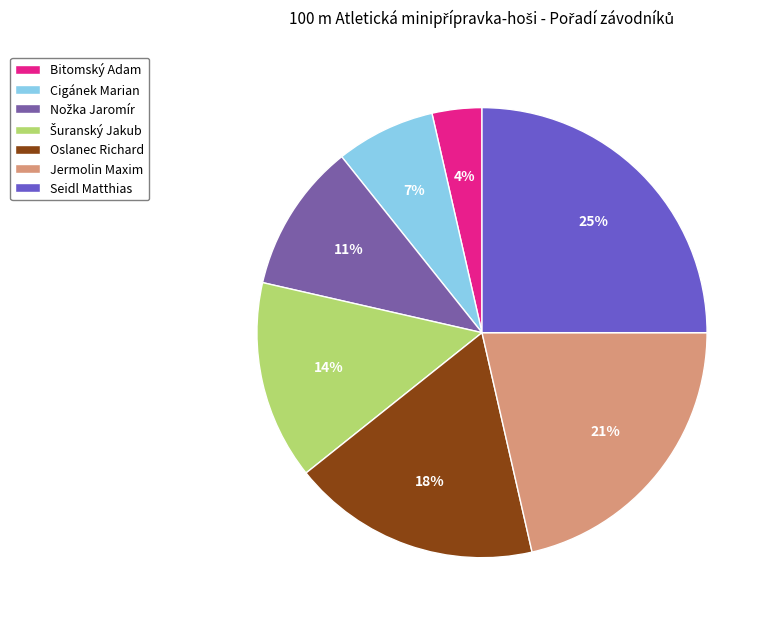

Does any single category account for the majority?

No